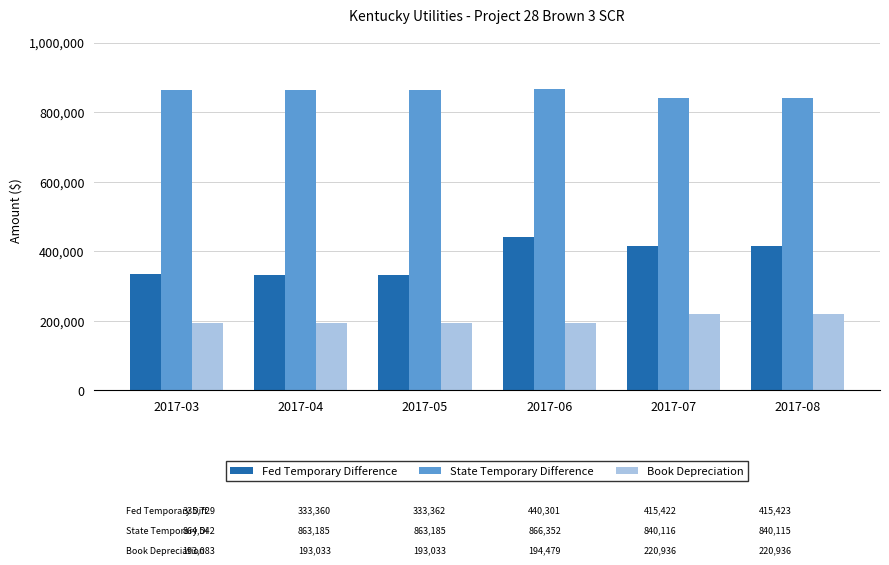

Which series has the largest total across all categories?

State Temporary Difference